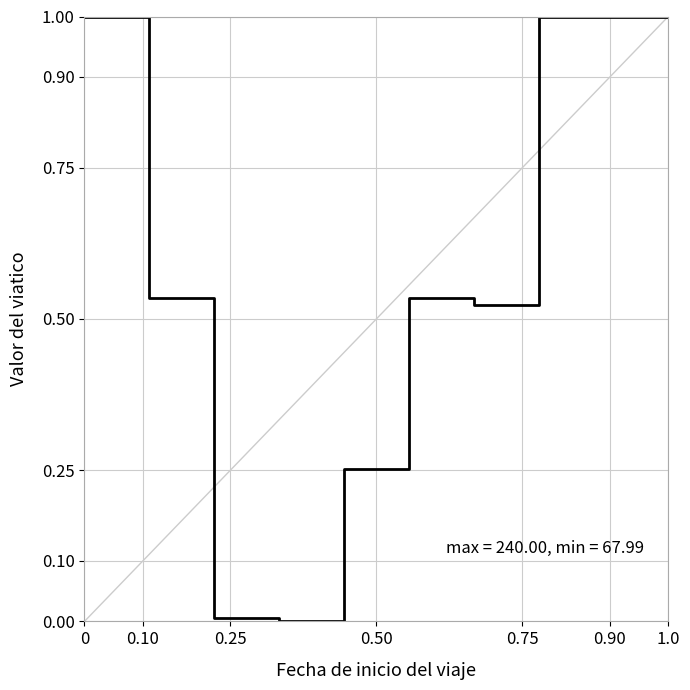

What is the maximum value shown in the chart?

1.0